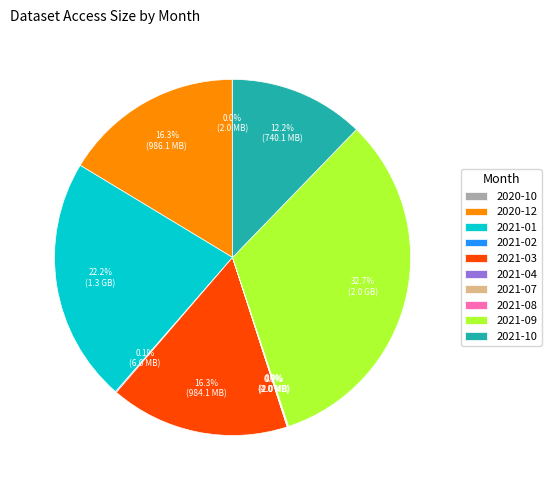

Which slice is the largest?

2021-09